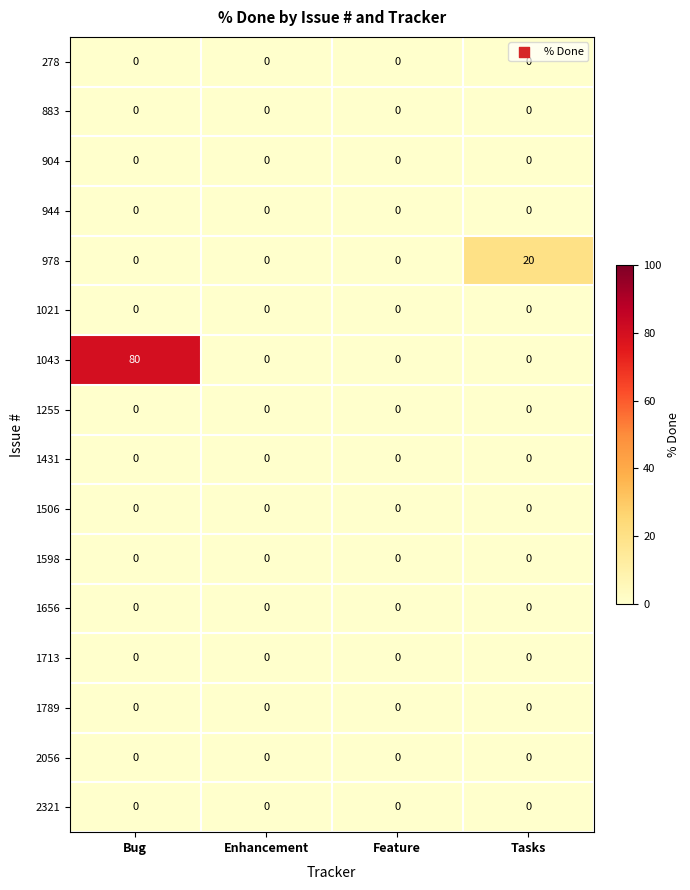

Which series has the largest range (max minus min)?

1043